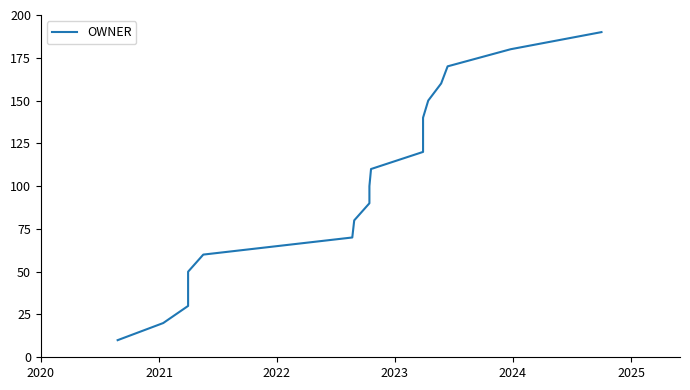

The value at 6 is 104. True or false?

False